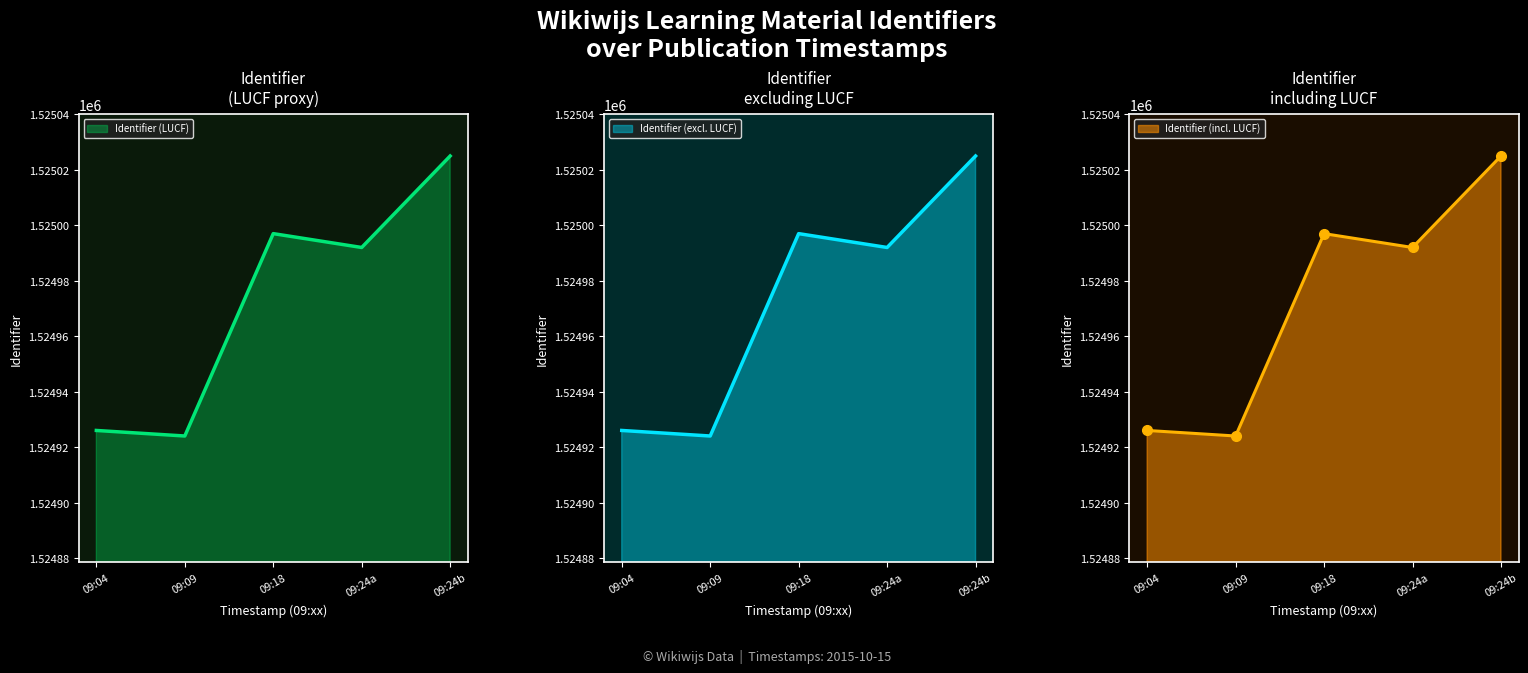

List the series in order of their peak value, highest first.

Identifier (LUCF) line, Identifier (excl. LUCF) line, Identifier (incl. LUCF) line